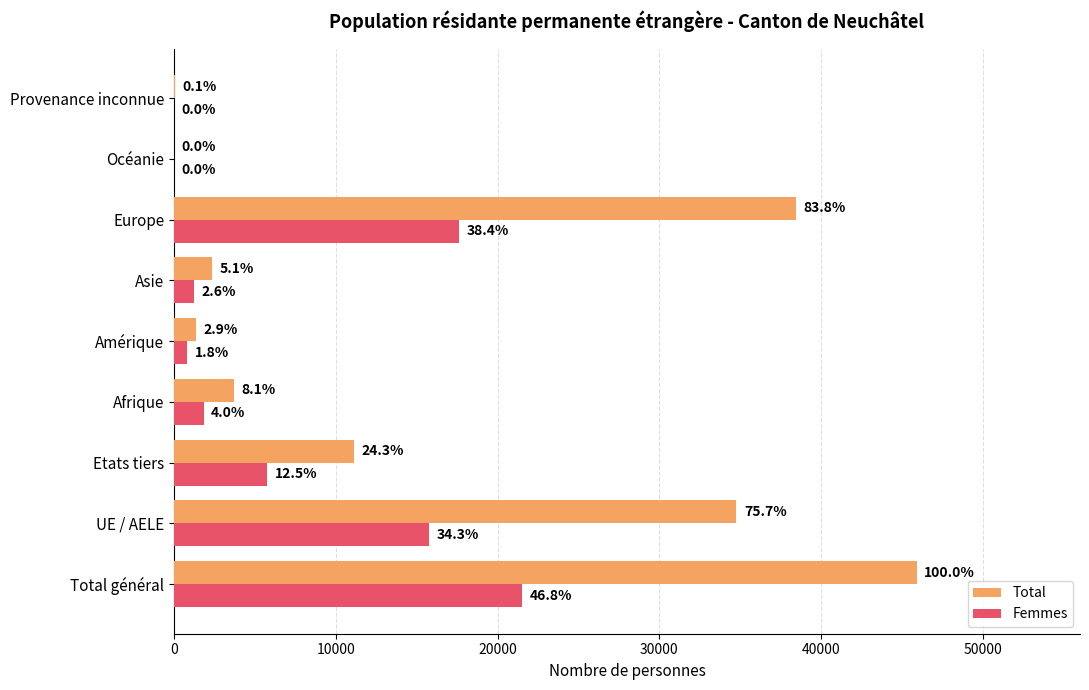

What position from the right is Océanie?

2